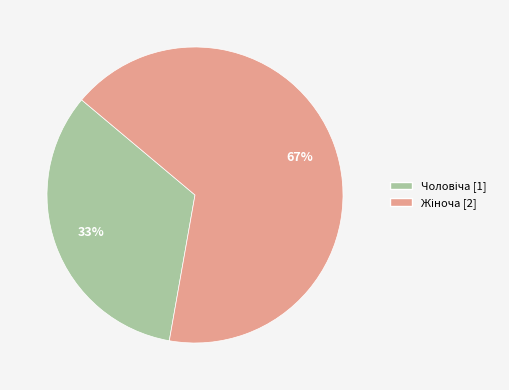

To the nearest percent, what is the average slice percentage?

50%